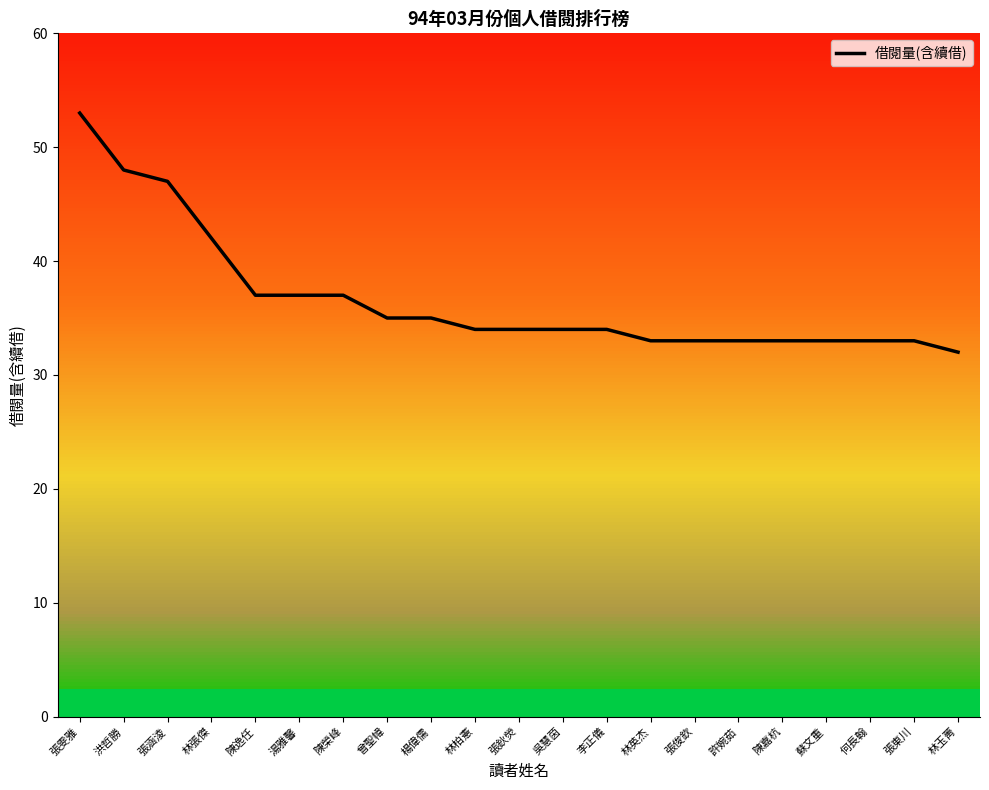

How many categories are shown in the chart?

21